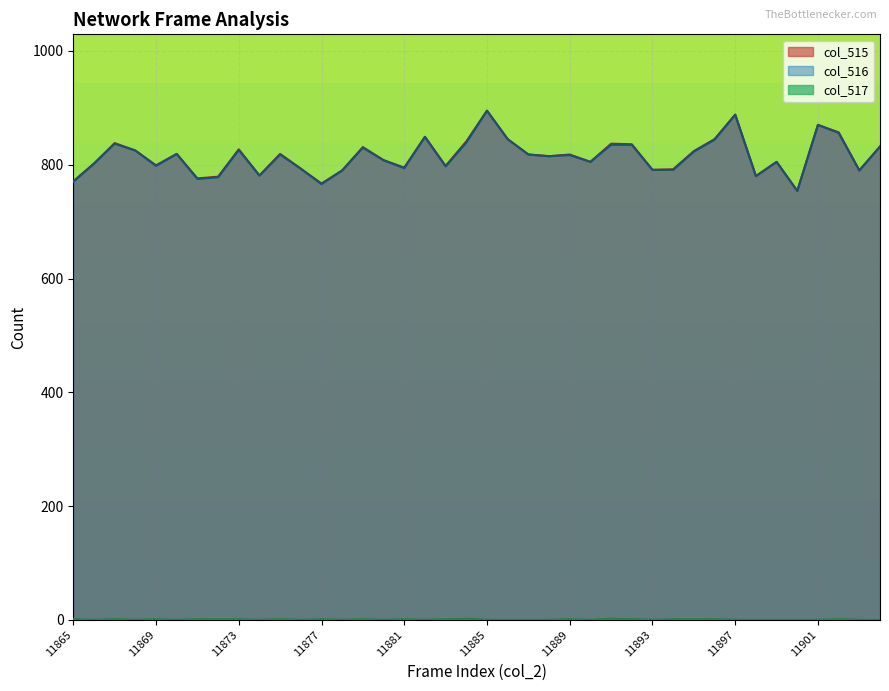

Which has a higher value, 11882 or 11877?

11882